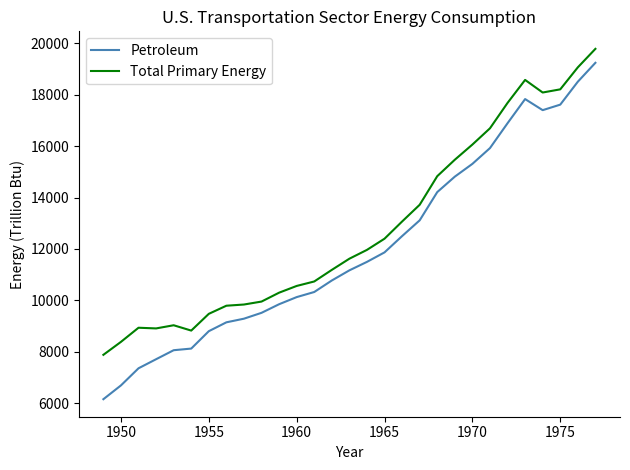

List the series in order of their overall mean, highest first.

Total Primary Energy, Petroleum